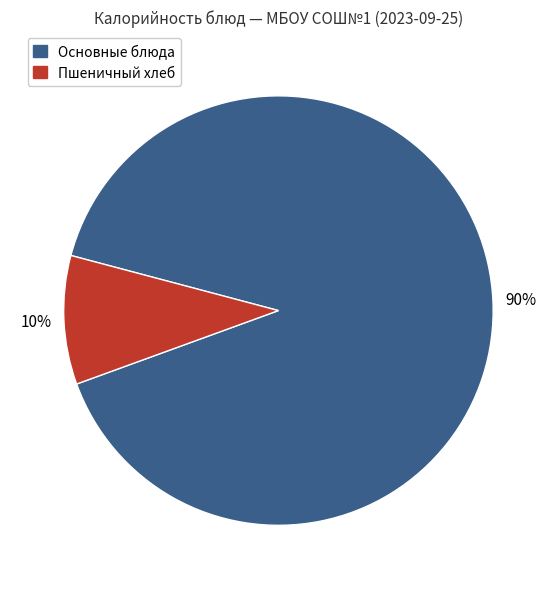

What is the largest slice in the pie chart?

Основные блюда